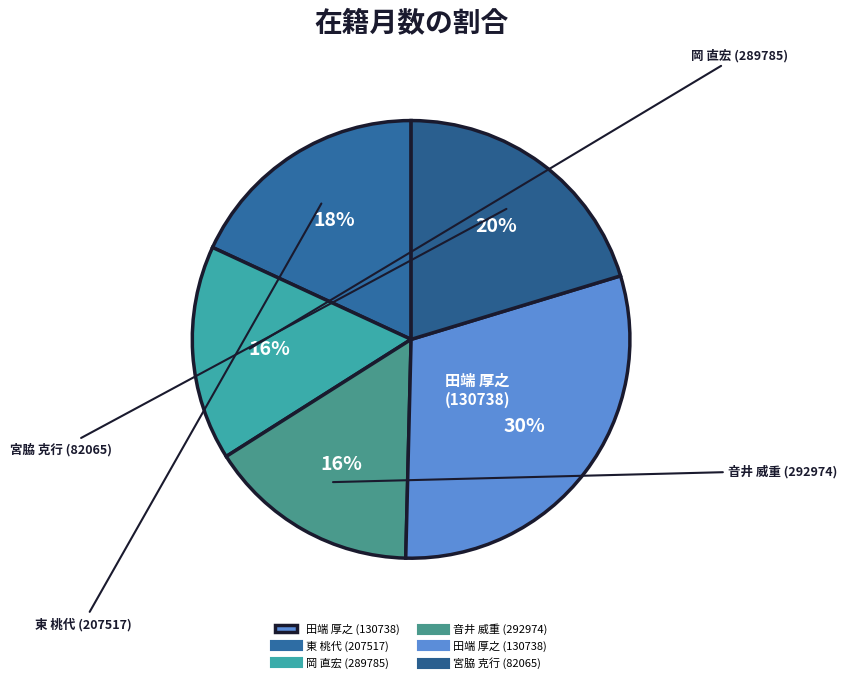

How many segments does this pie chart have?

5